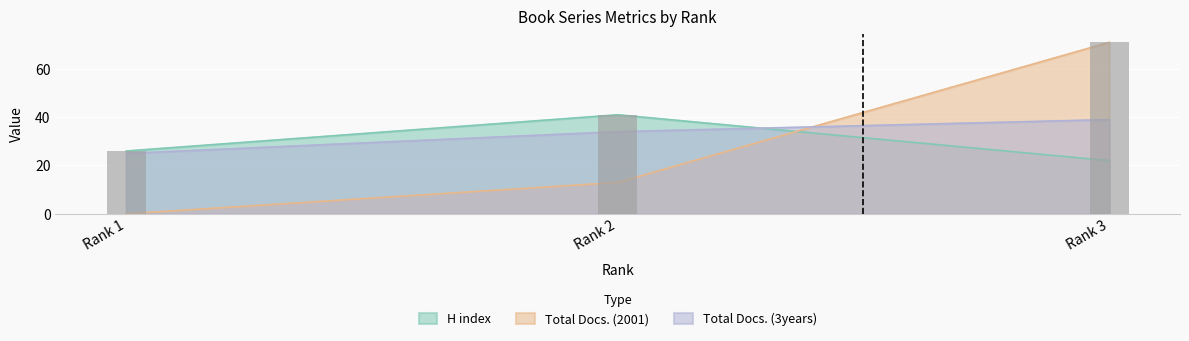

Count the Total Docs. (2001) values in the range 0 to 71.

3